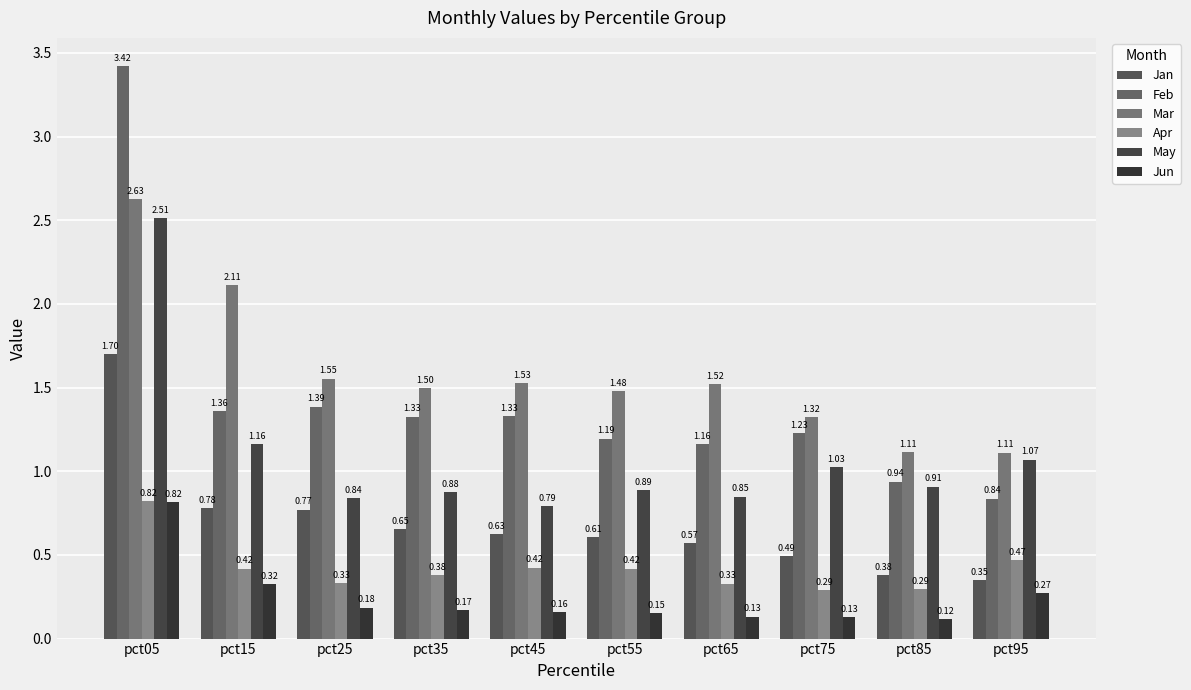

How many bars are there in each group?

6